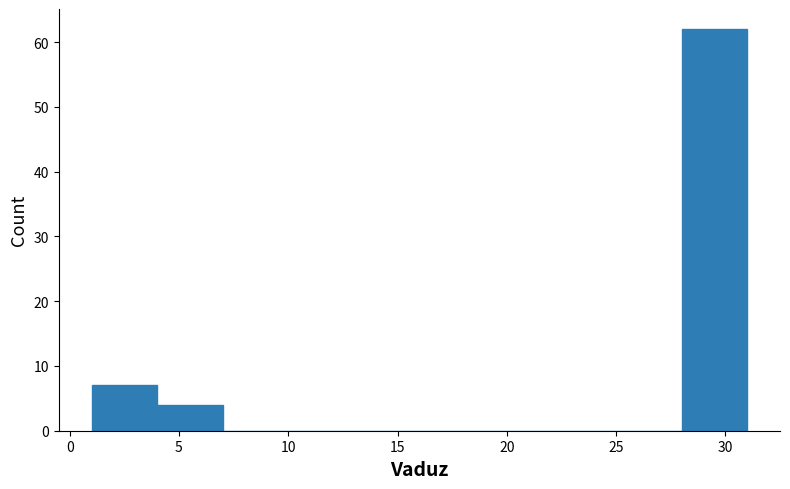

Reading left to right, transcribe this chart: for each bar, give the range it covers on the x-axis and its height. The values are not printed on the chart, so give them approximately, as read against the axis.

1 to 4: 7
4 to 7: 4
7 to 10: 0
10 to 13: 0
13 to 16: 0
16 to 19: 0
19 to 22: 0
22 to 25: 0
25 to 28: 0
28 to 31: 62